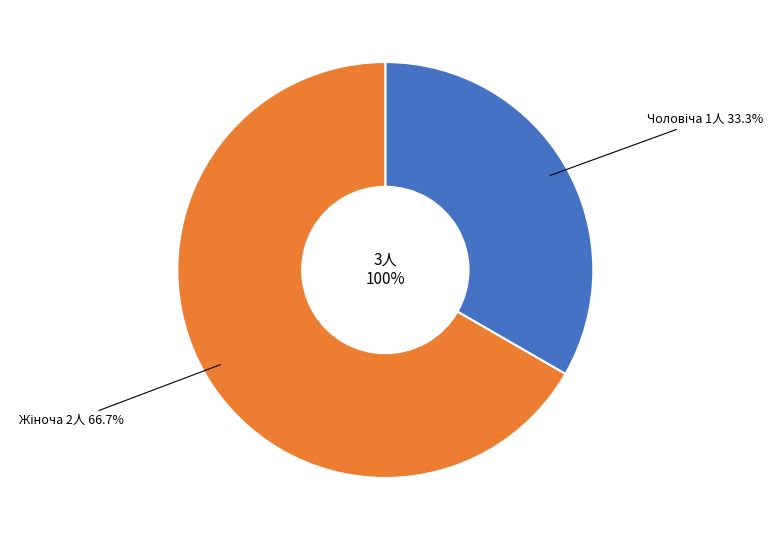

To the nearest percent, what is the combined percentage of Чоловіча and Жіноча?

100%